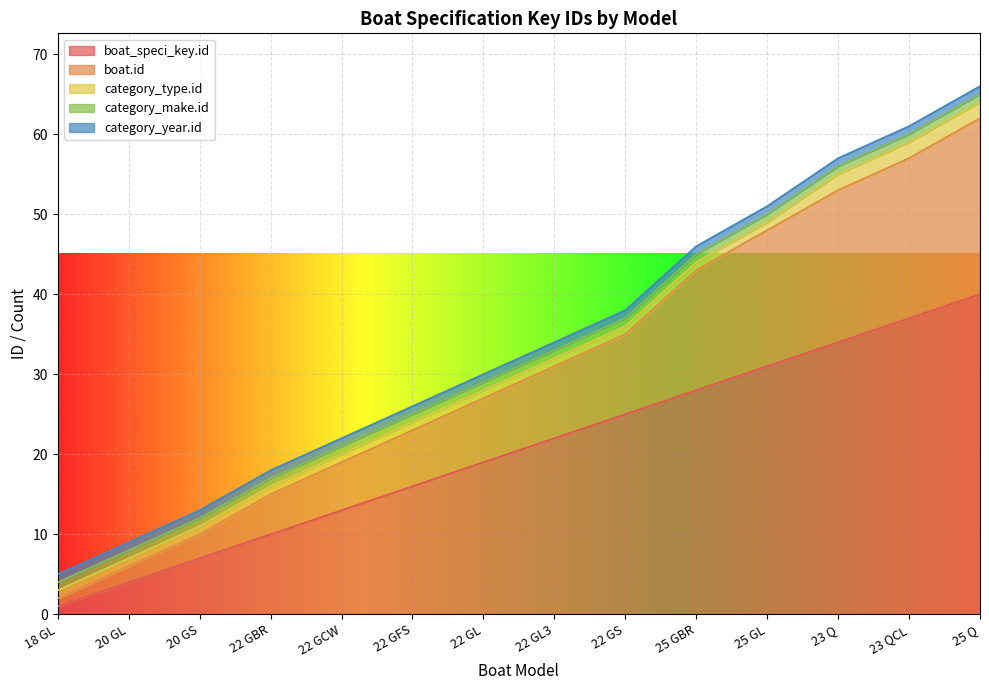

How many lines are shown in the chart?

5